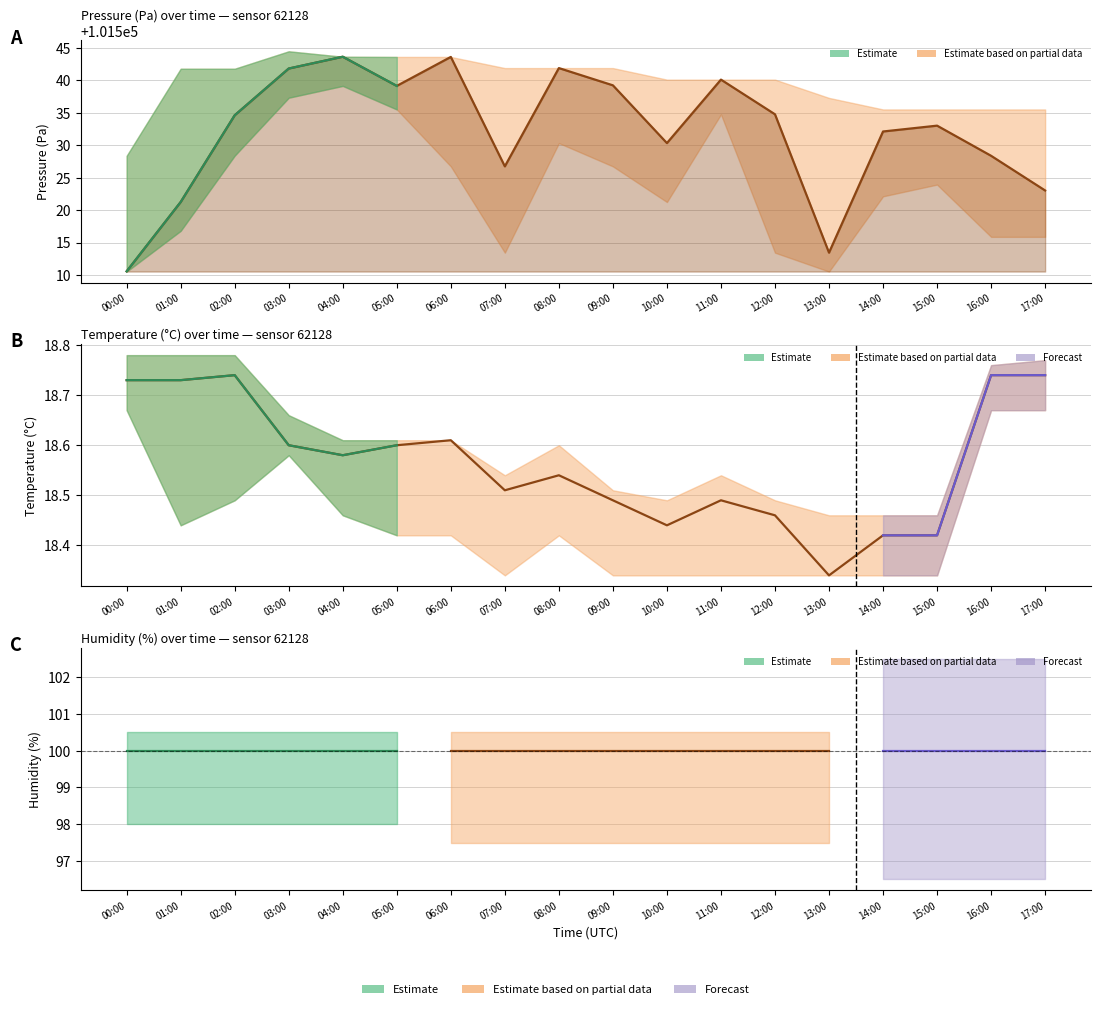

What is the minimum value shown in the chart?

18.3